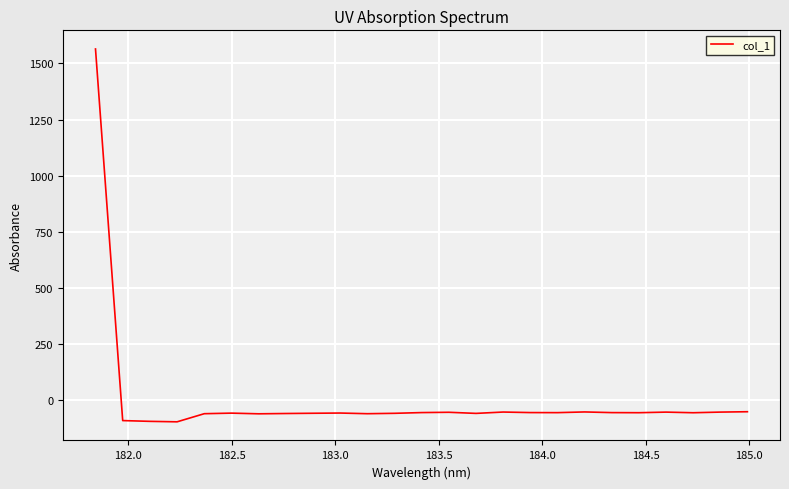

What is the minimum value shown in the chart?

-96.7